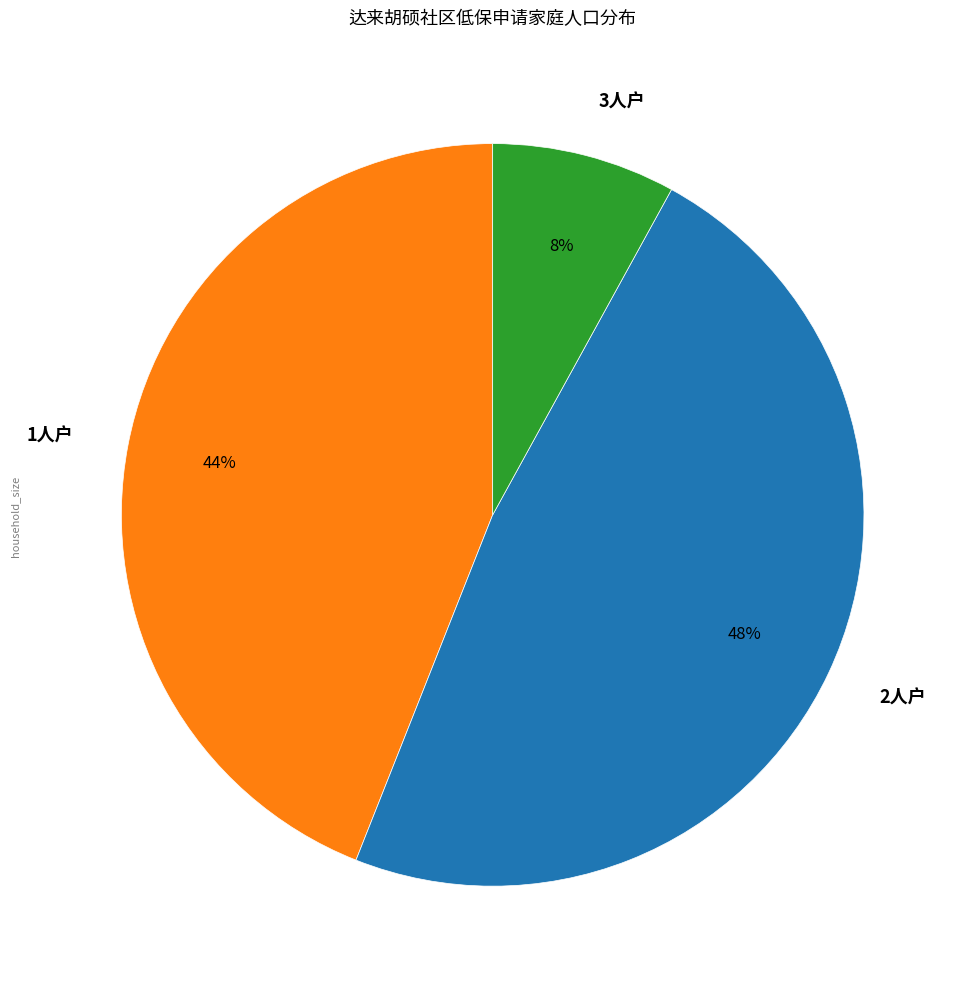

What percentage is the 3人户 slice, to the nearest percent?

8%